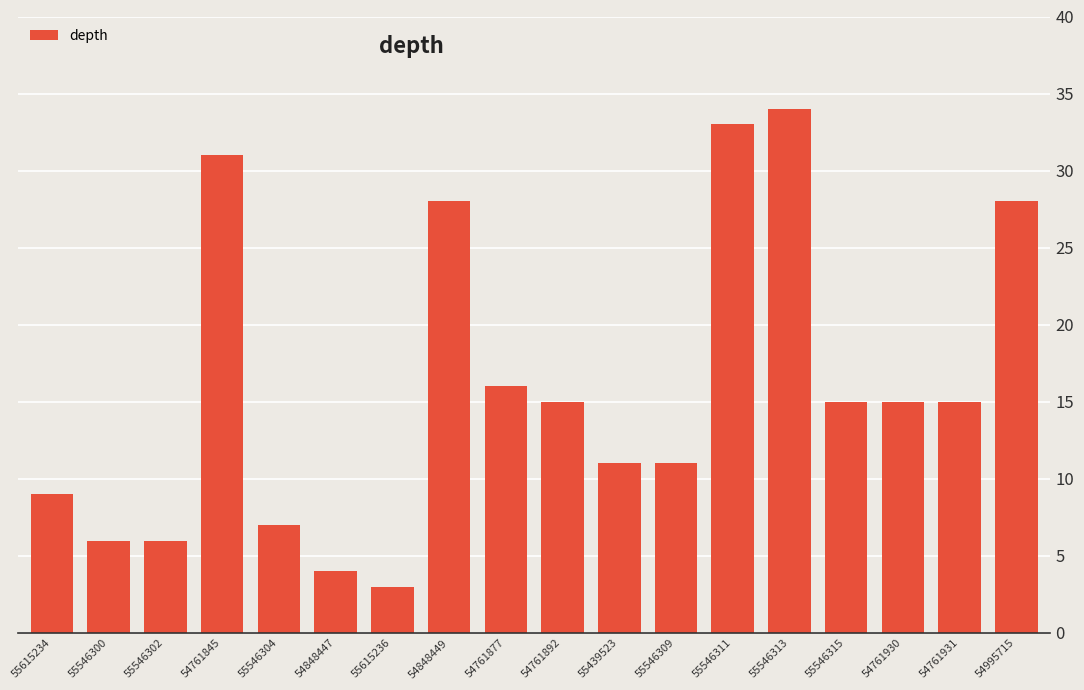

Reading left to right, transcribe all the data shown in this chart.

55615234=9	55546300=6	55546302=6	54761845=31	55546304=7	54848447=4	55615236=3	54848449=28	54761877=16	54761892=15	55439523=11	55546309=11	55546311=33	55546313=34	55546315=15	54761930=15	54761931=15	54995715=28